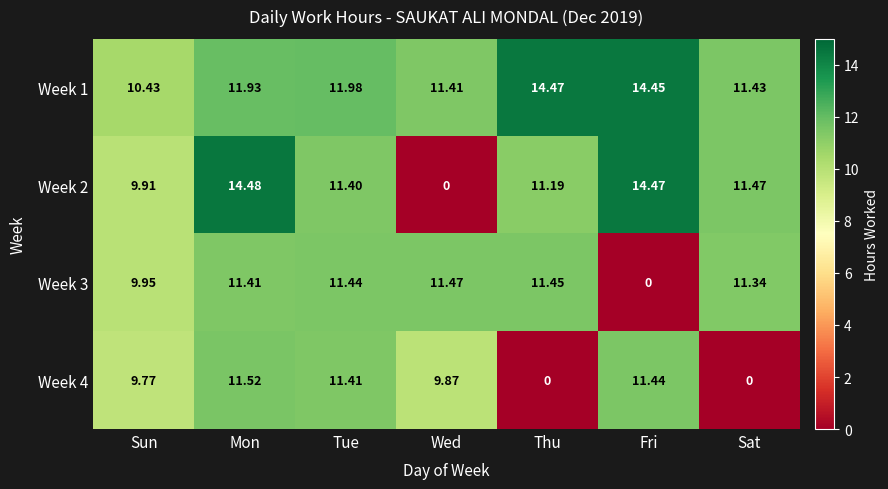

At which label does Week 2 first exceed 11?

Mon